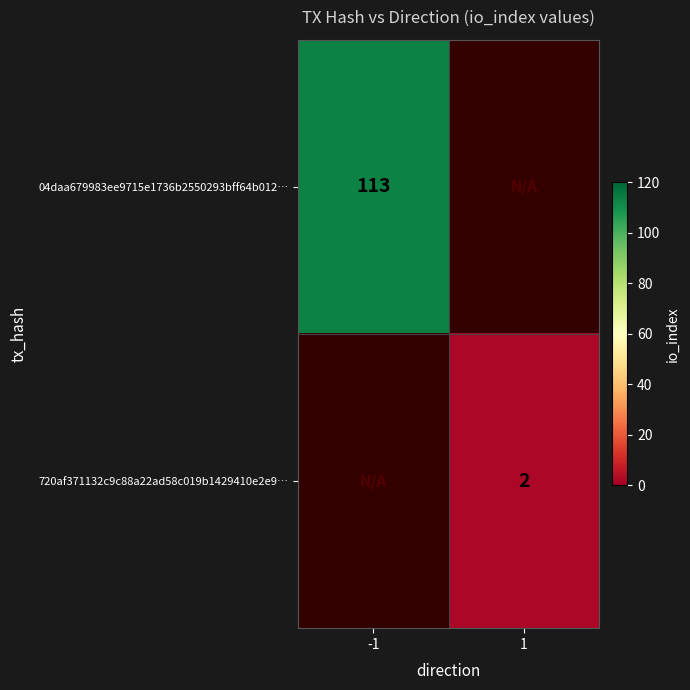

What is the maximum value shown in the chart?

113.0